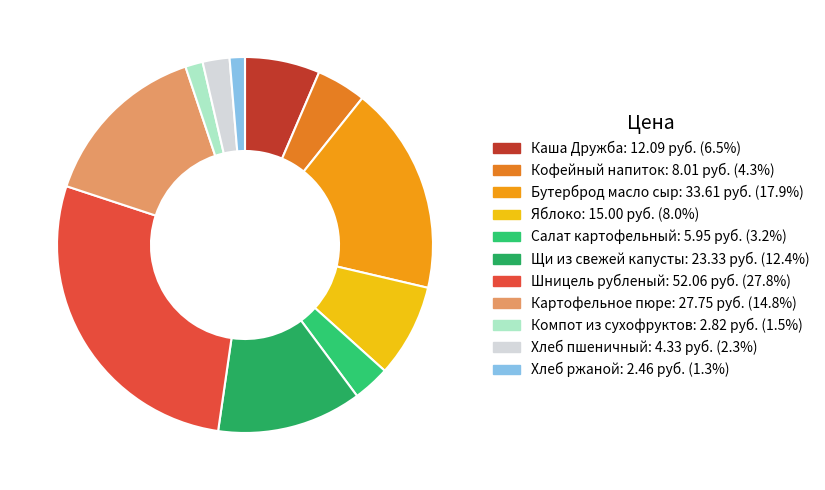

Count the number of slices in the pie.

11